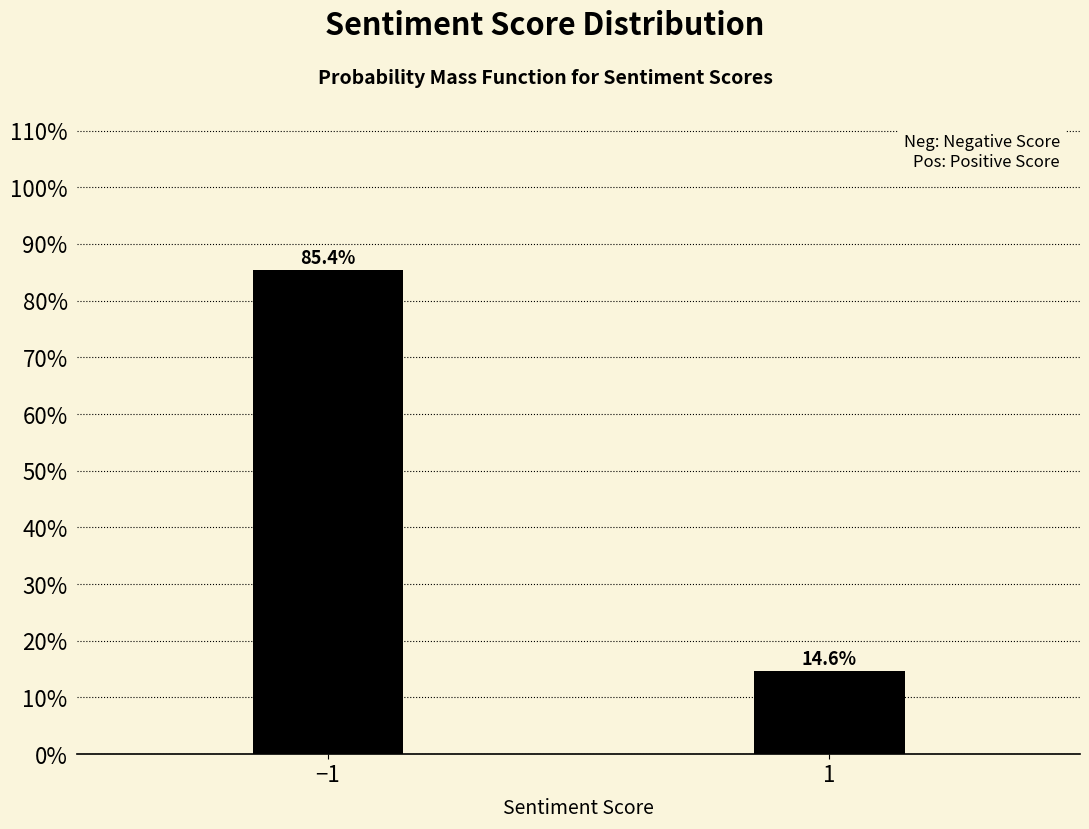

Reading left to right, list all the values displayed in this chart.

85.4	14.6